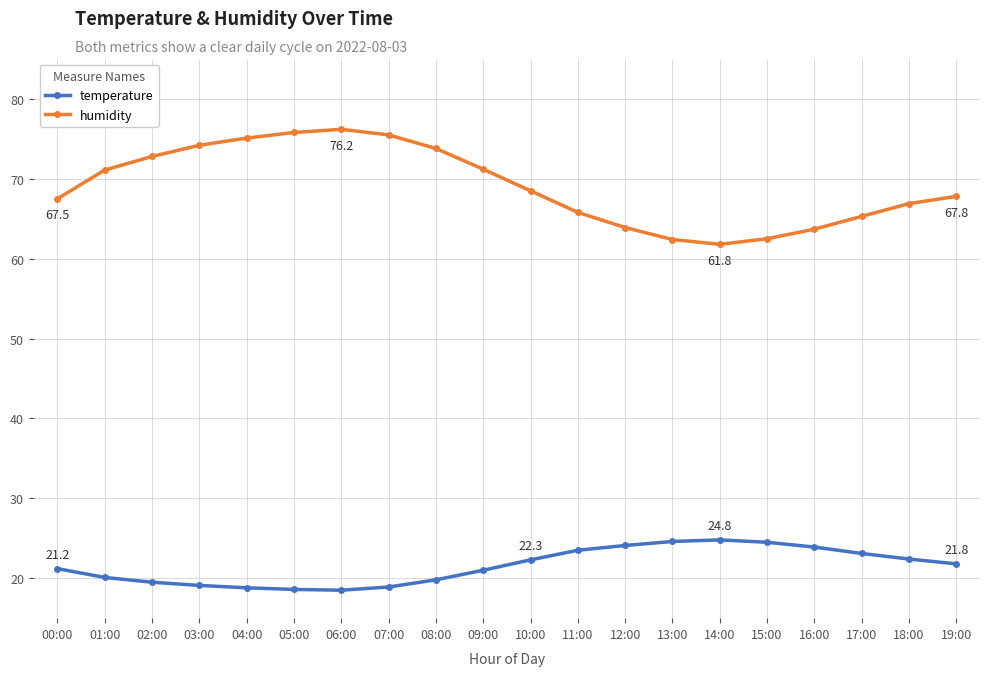

What is the highest value of the temperature series?

24.8